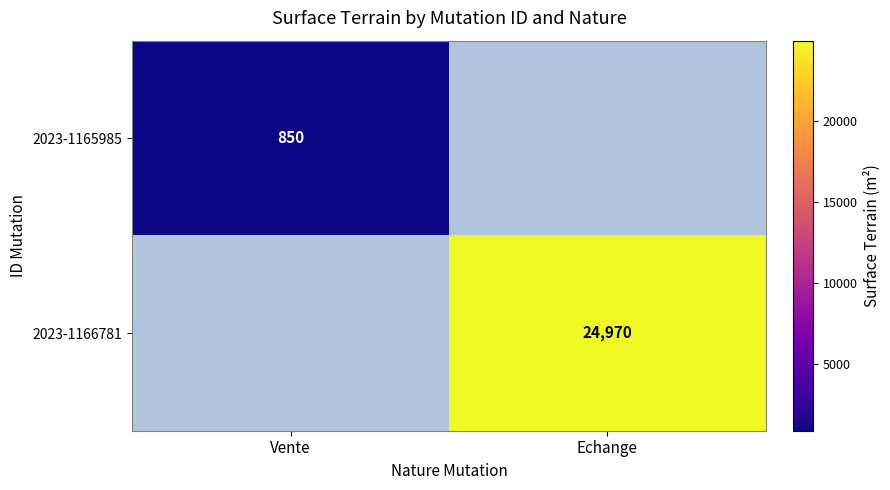

True or false: 2023-1166781 has a value of 16012 at Echange.

False